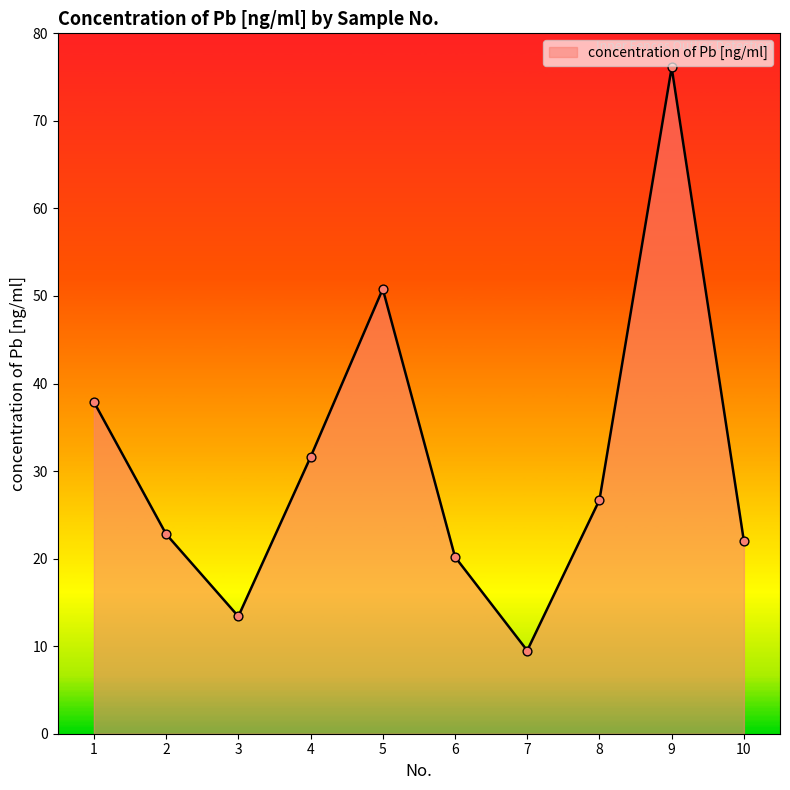

What is the change in value from 2 to 5?

+28.0